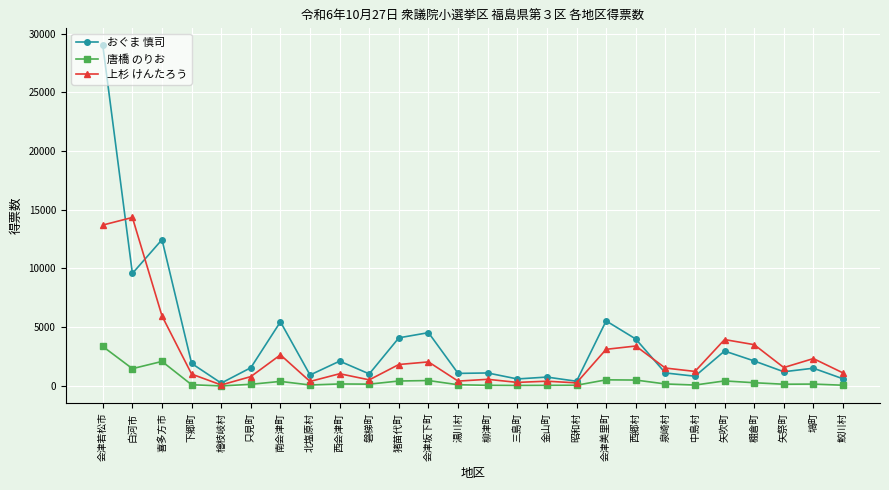

List the series in order of their overall mean, lowest first.

唐橋 のりお, 上杉 けんたろう, おぐま 慎司